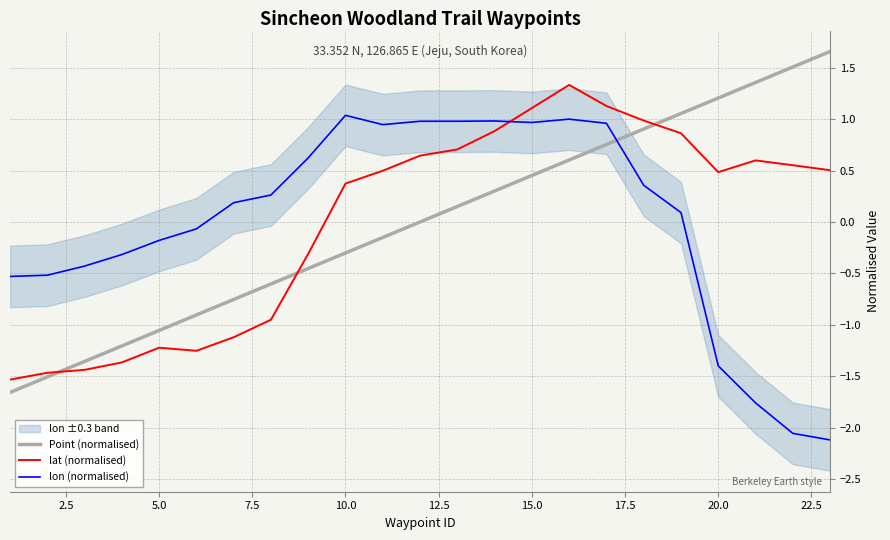

What is the minimum value for lat (normalised)?

-1.5